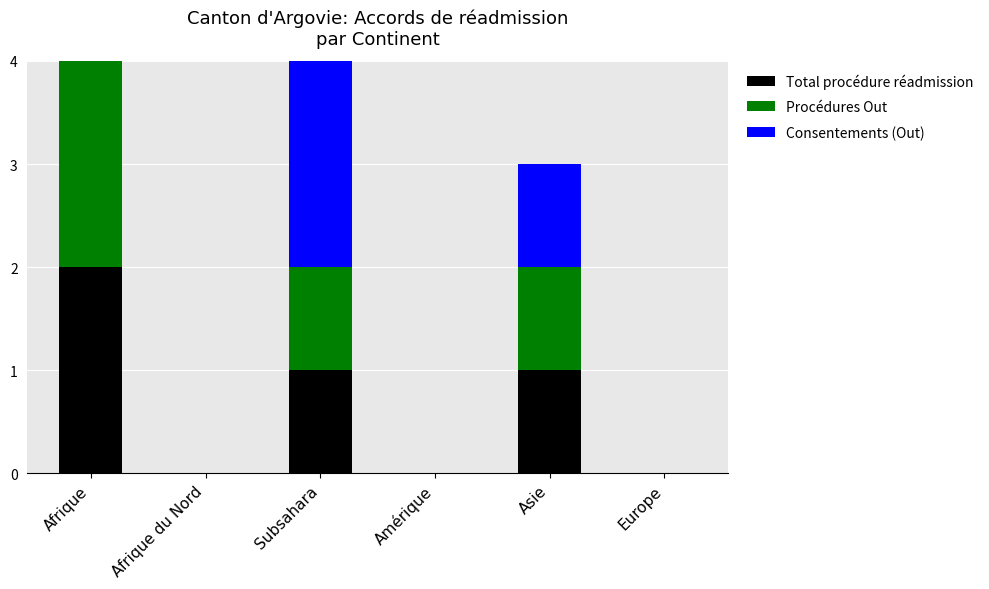

What is the average value of the Consentements (Out) series?

1